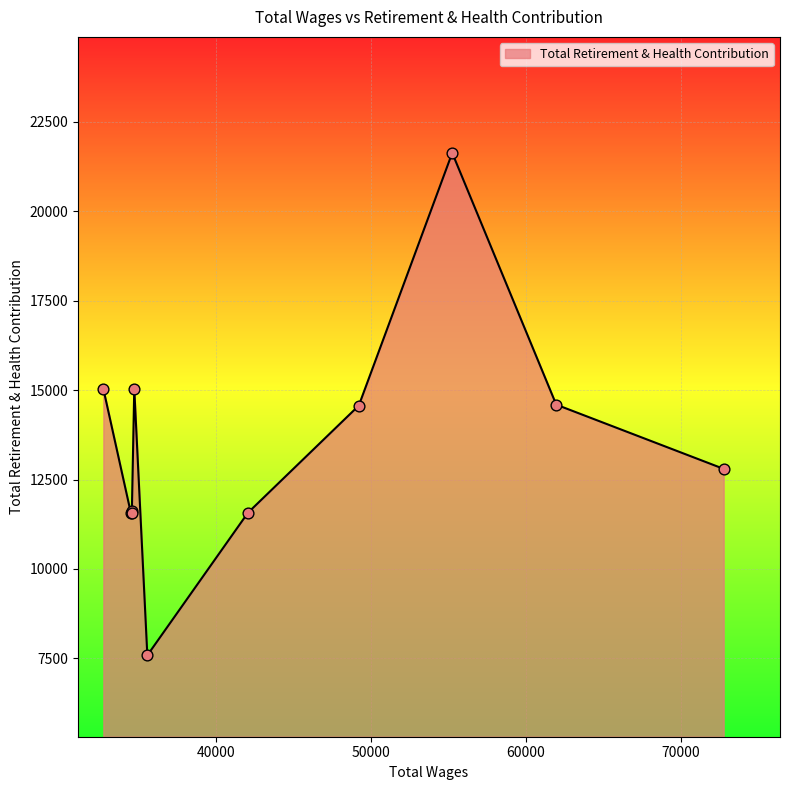

What is the greatest value displayed?

21629